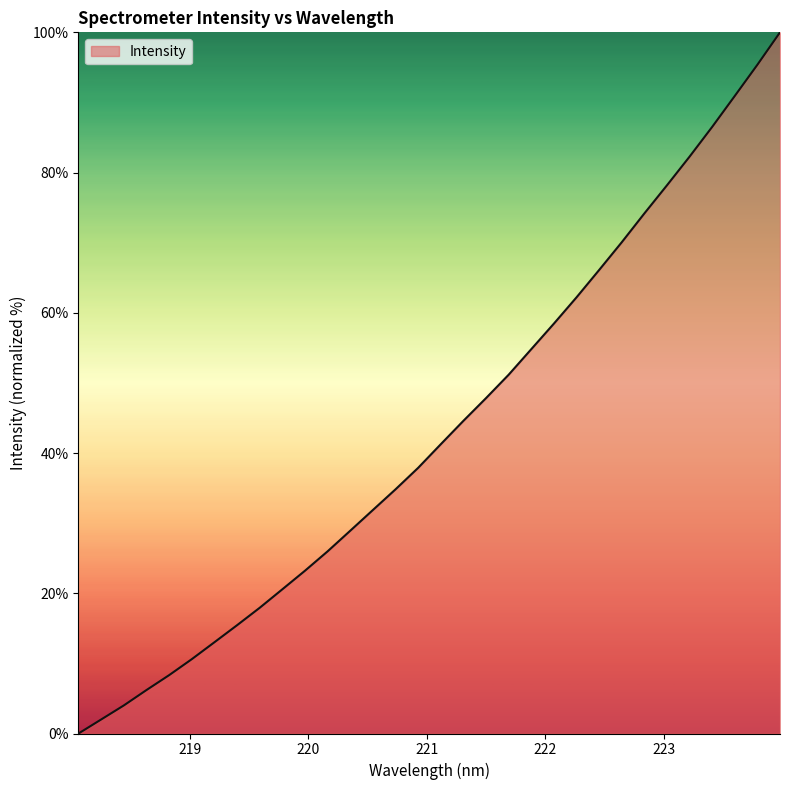

True or false: there are more than 2 points higher than both neighbors.

False